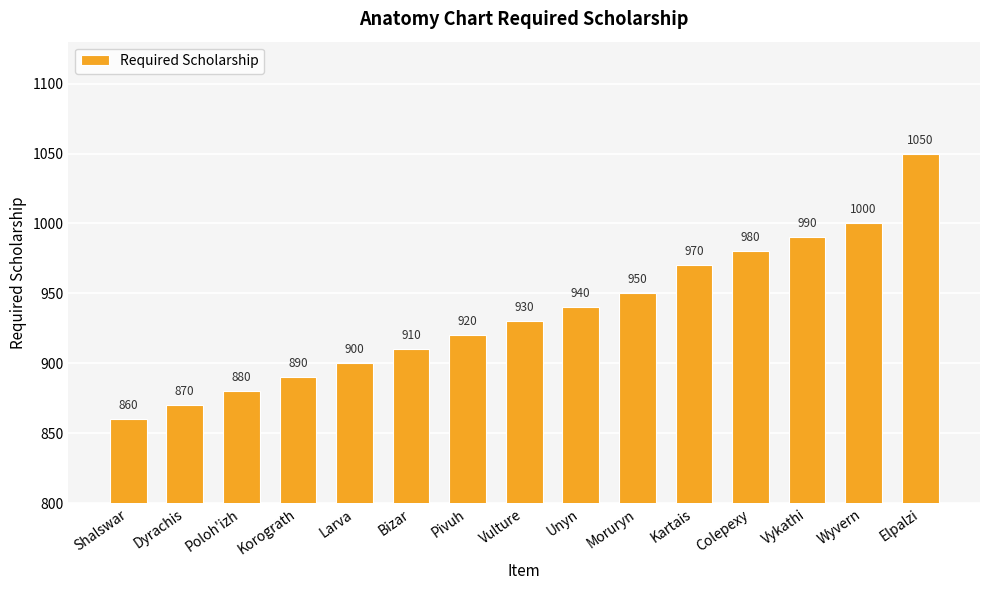

Which label corresponds to the smallest value in the chart?

Shalswar